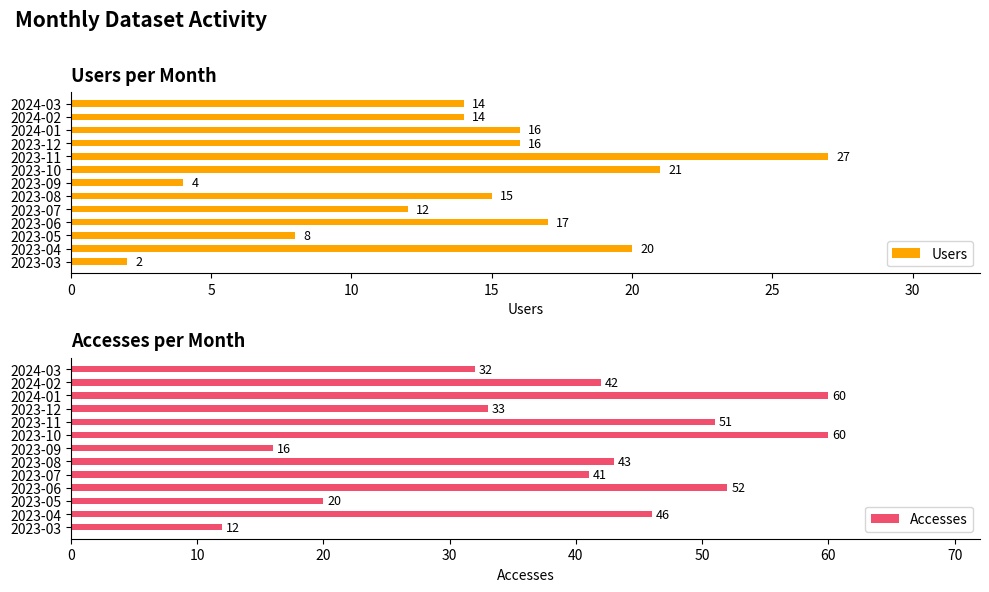

What is the sum of the Users values at 2023-05 and 2024-03?

22